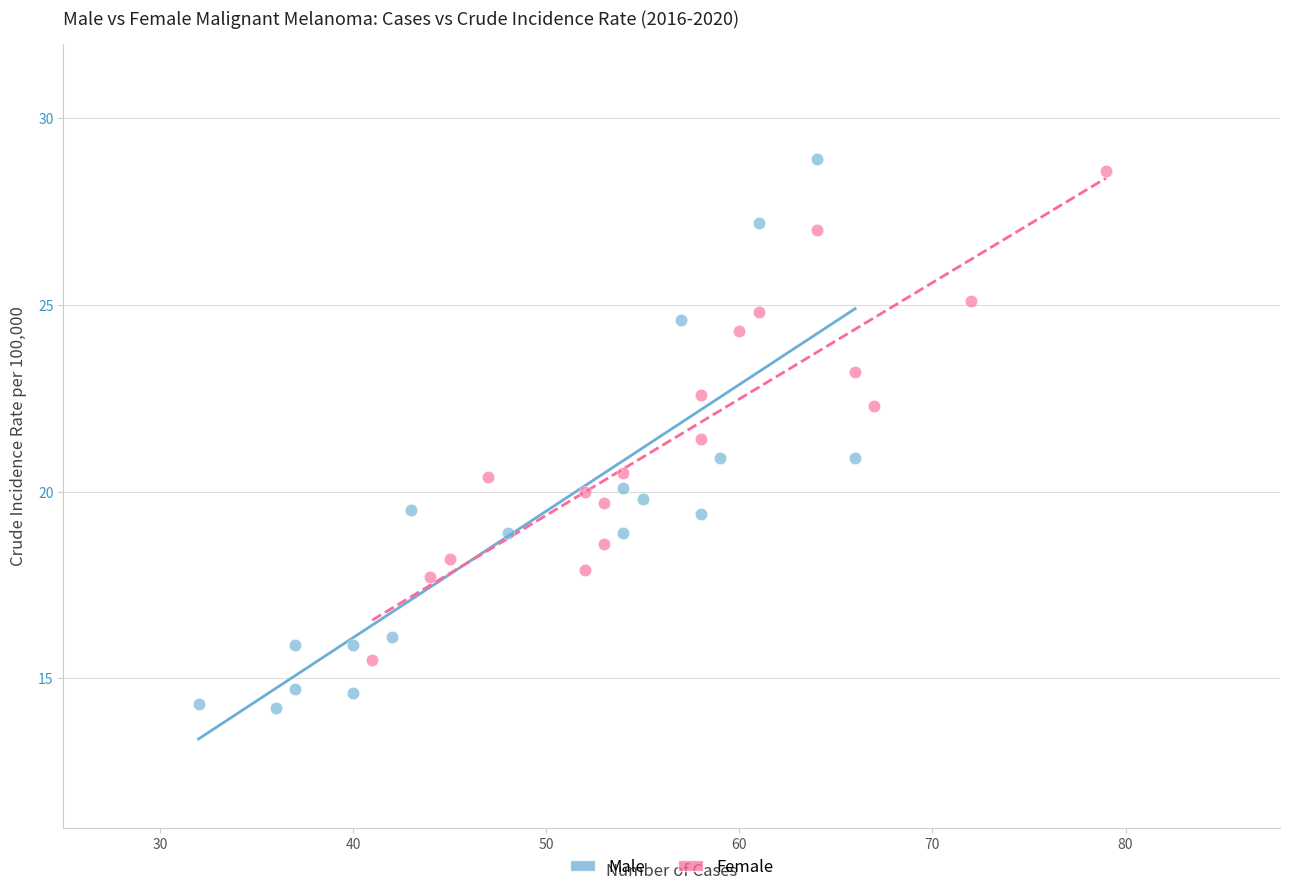

Which series has the widest spread of Y values?

Male